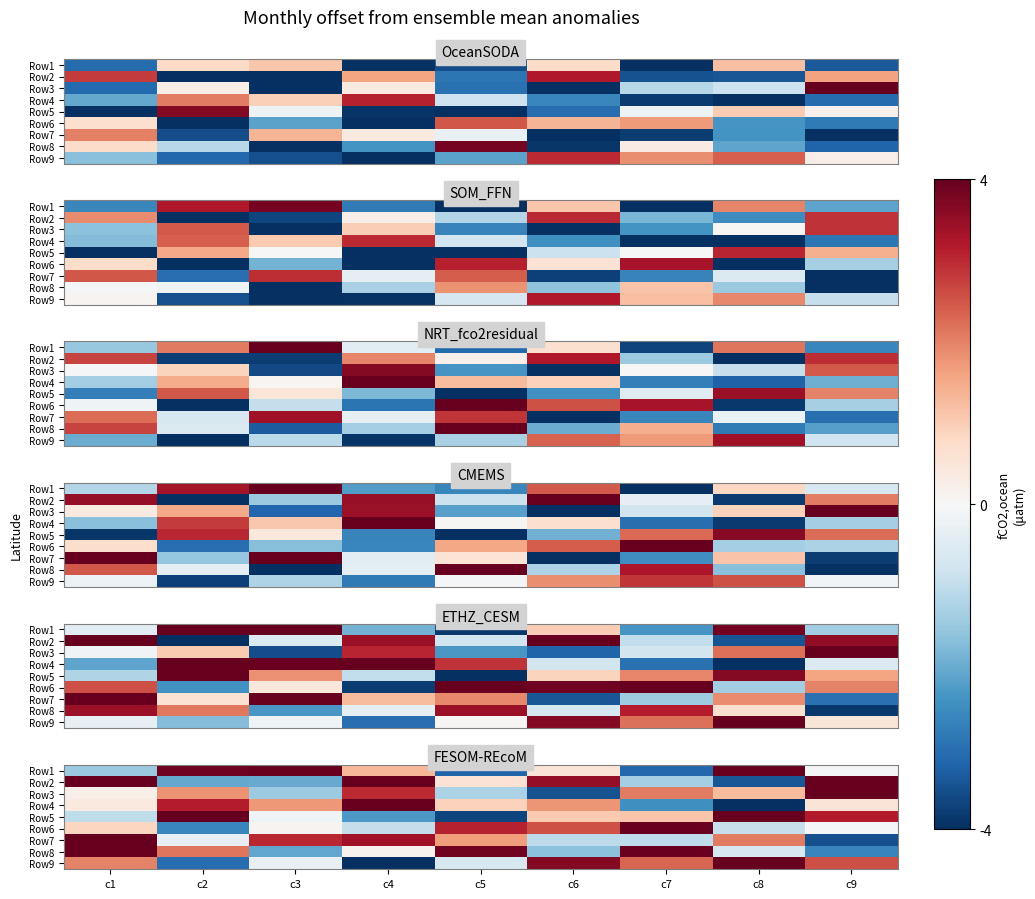

Which category has the lowest value across all series?

c4